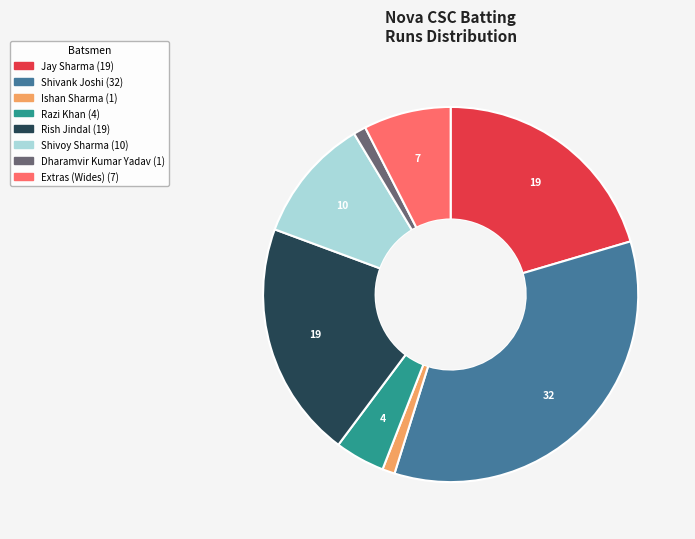

Does any single category account for the majority?

No